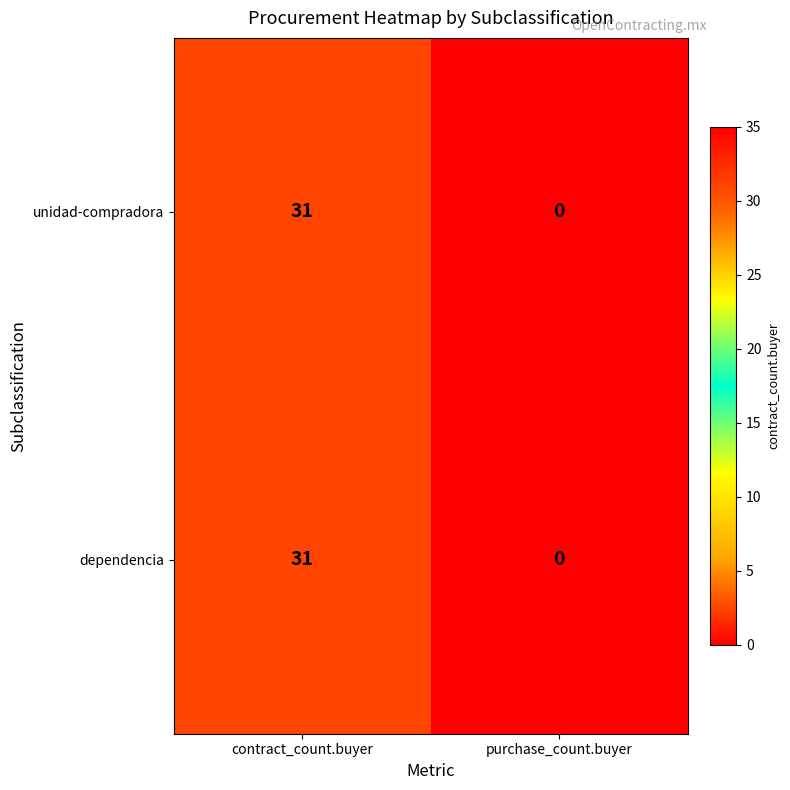

At which label is dependencia closest to 15?

purchase_count.buyer